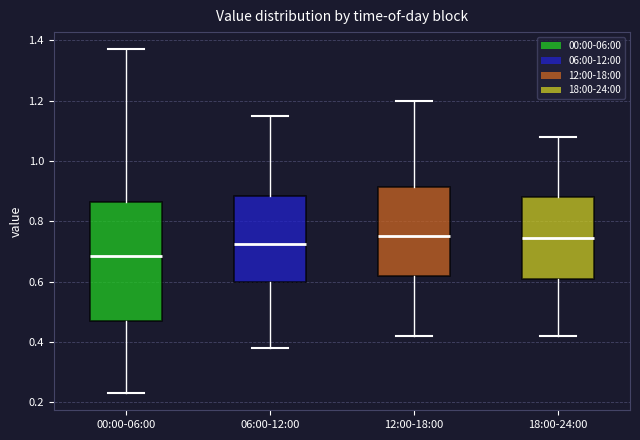

Reading left to right, read every box against the y-axis: the position of its median line, the range the box covers, and the ends of its whiskers. The values are not printed on the chart, so give them approximately, as read against the axis.

00:00-06:00: median 0.68, box 0.48 to 0.86, whiskers 0.24 to 1.38
06:00-12:00: median 0.72, box 0.60 to 0.88, whiskers 0.38 to 1.16
12:00-18:00: median 0.76, box 0.62 to 0.92, whiskers 0.42 to 1.20
18:00-24:00: median 0.74, box 0.60 to 0.88, whiskers 0.42 to 1.08